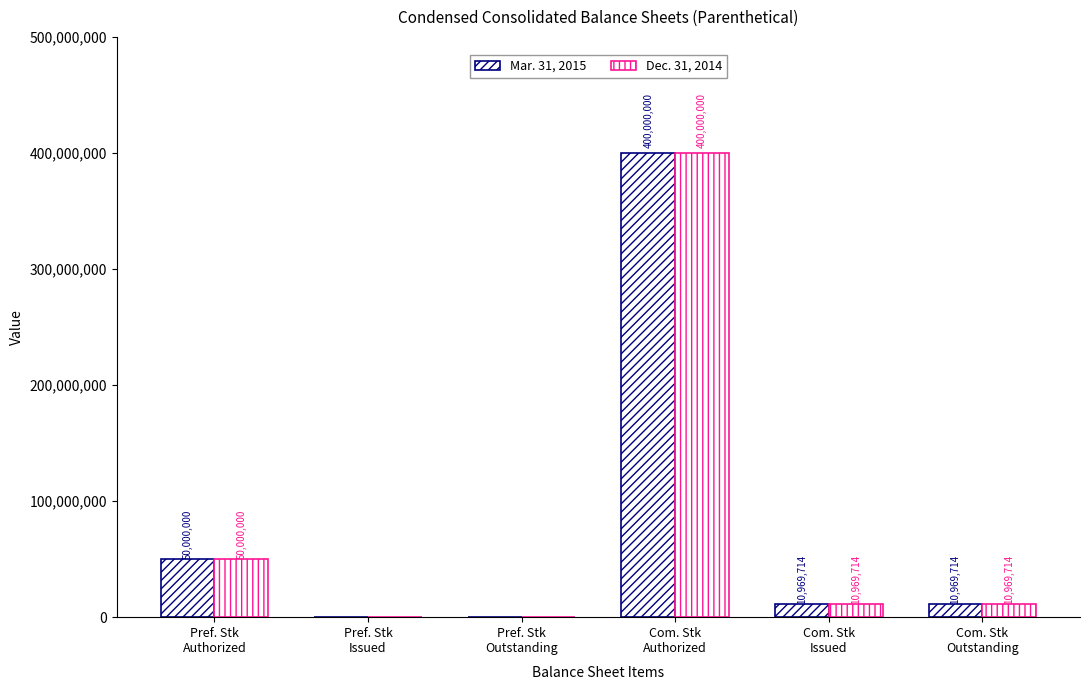

Is it true that Dec. 31, 2014 equals 248884376 at Pref. Stk
Issued?

False